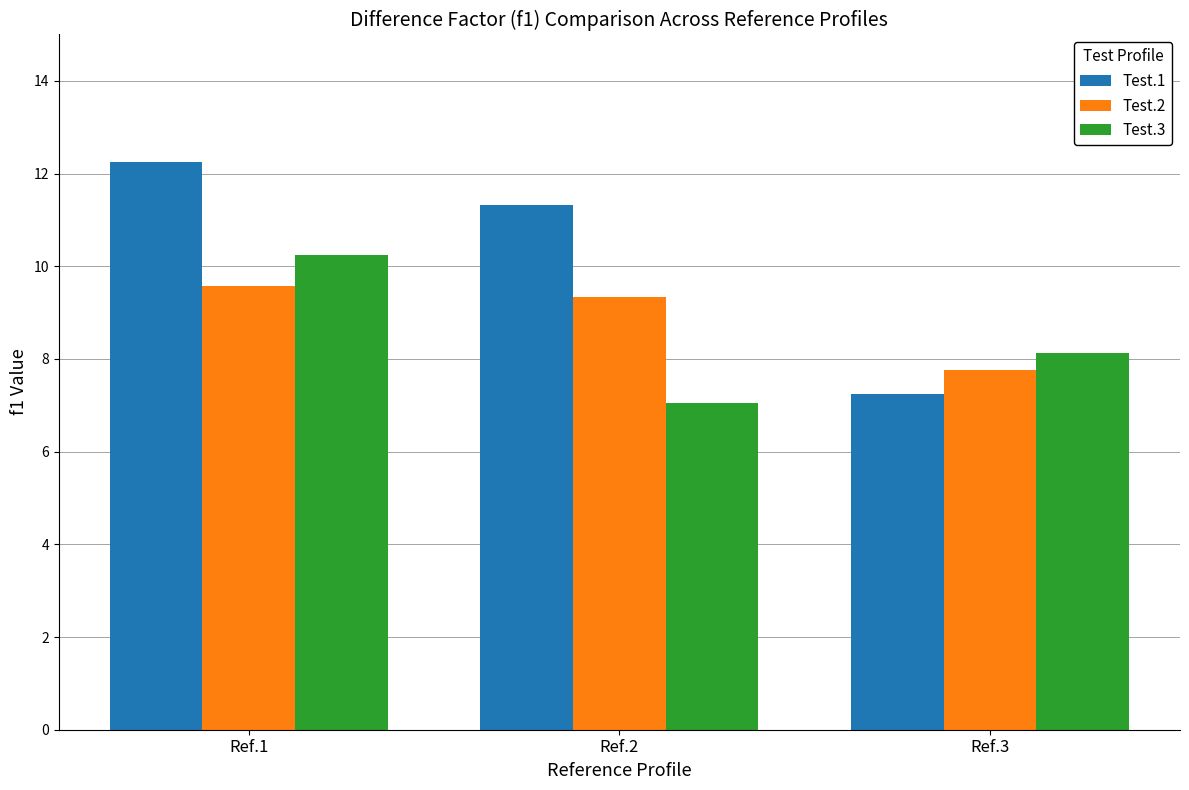

The Test.2 series shows 4.8 at Ref.1. True or false?

False